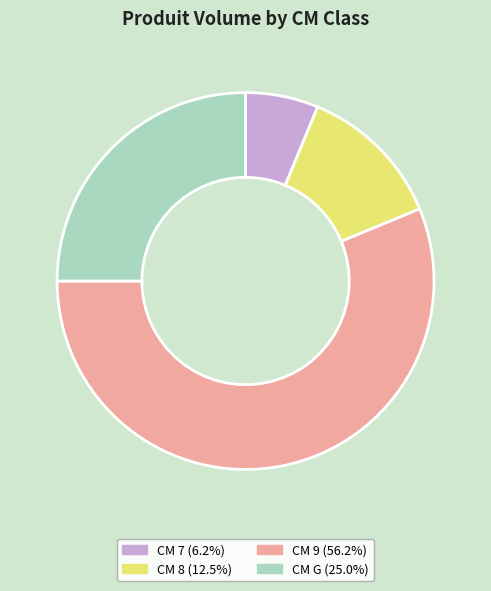

Is there any slice that represents more than half of the pie?

Yes